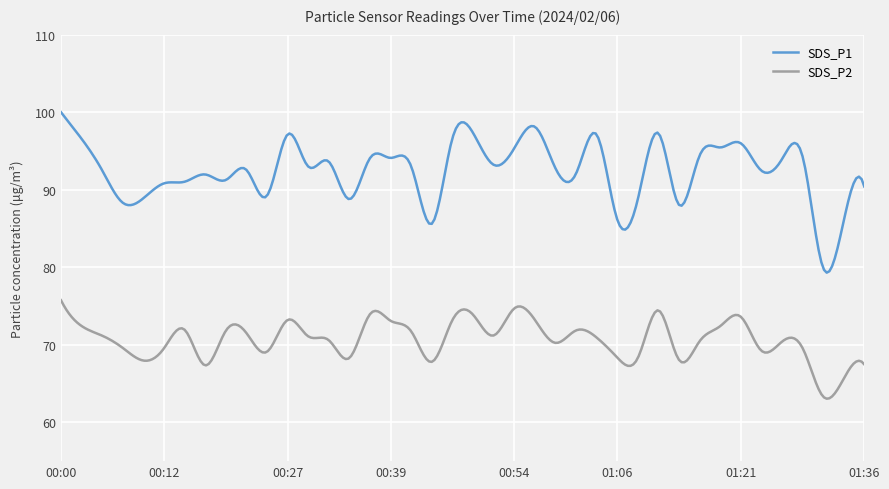

Which series has the widest spread of values?

SDS_P1